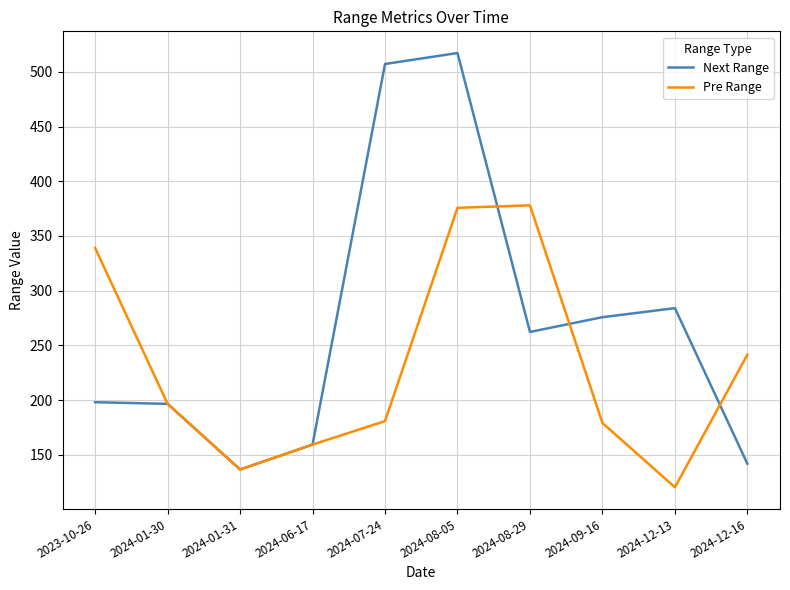

The Next Range series shows 284.0 at 2024-12-13. True or false?

True